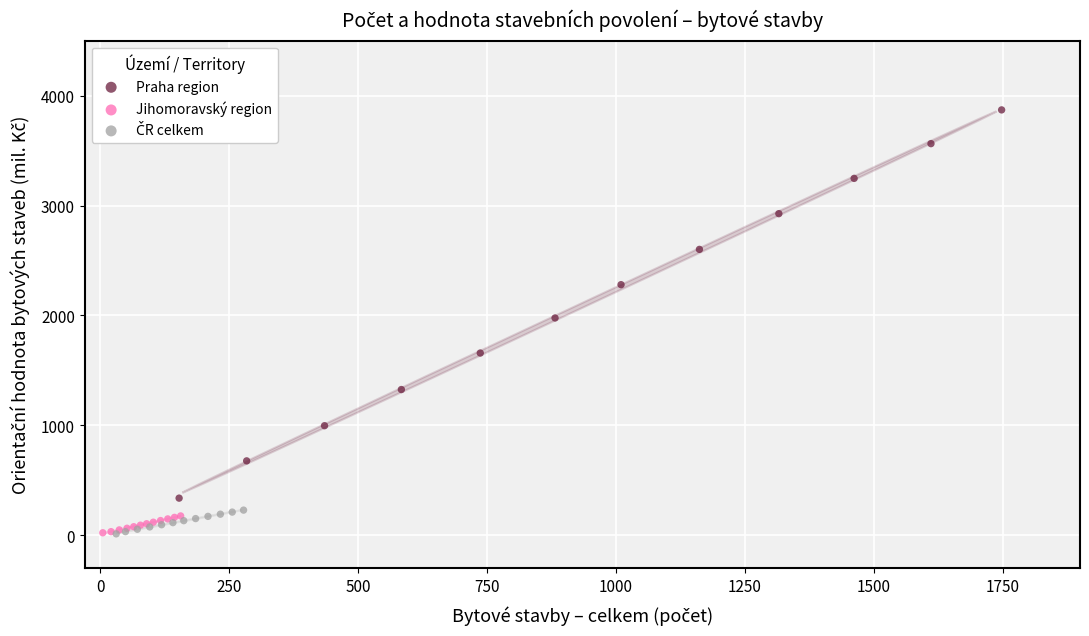

Which series has the largest Y range (max minus min)?

Praha region